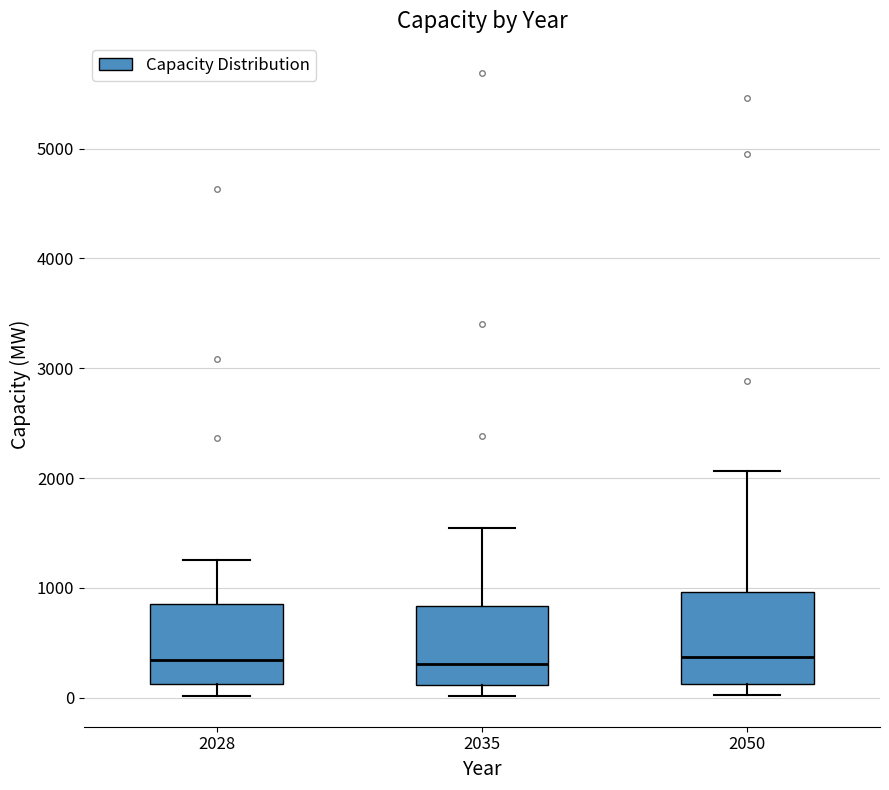

Reading left to right, transcribe this box plot: for each box, give where its median line is, the range the box spans, and where its two whiskers end, as read against the y-axis. The values are not printed on the chart, so give them approximately, as read against the axis.

2028: median 300, box 100 to 900, whiskers 0 to 1300
2035: median 300, box 100 to 800, whiskers 0 to 1500
2050: median 400, box 100 to 1000, whiskers 0 to 2100